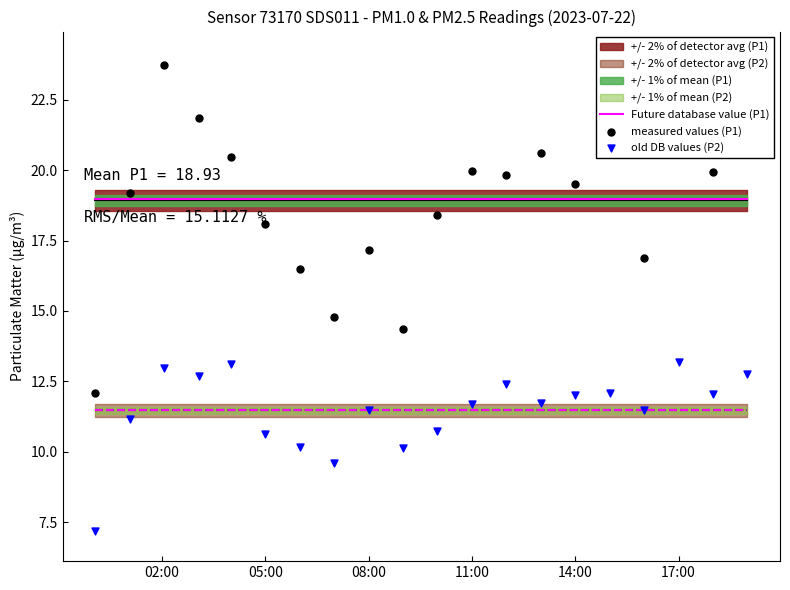

Is the value of measured values (P1) at 7 greater than the value of old DB values (P2) at 17?

Yes